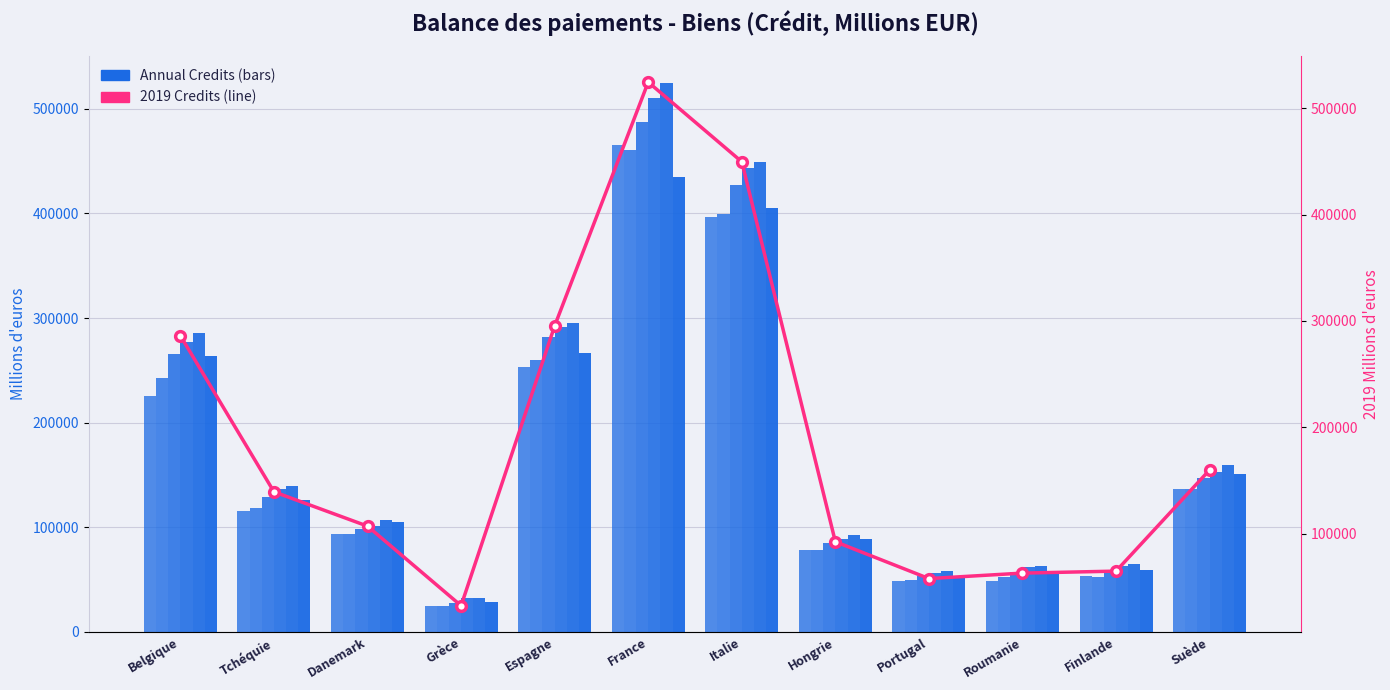

How many data points are above 139428?

6